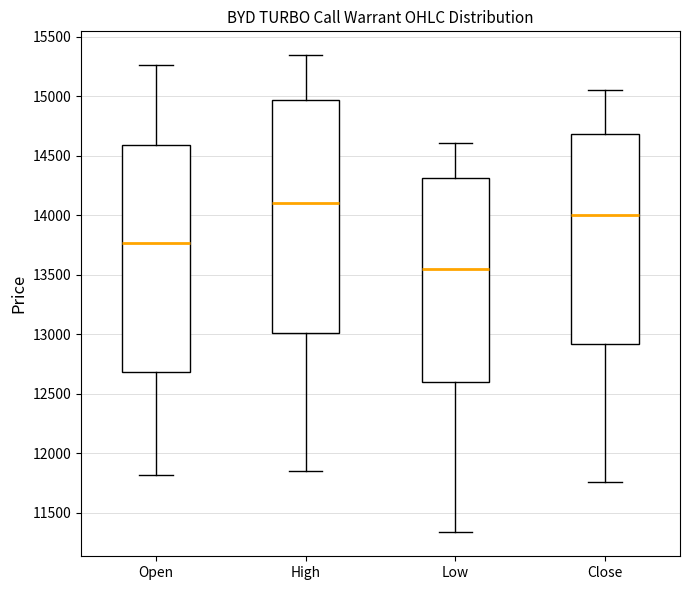

Comparing the boxes themselves (not the whiskers), which one is the tallest?

High